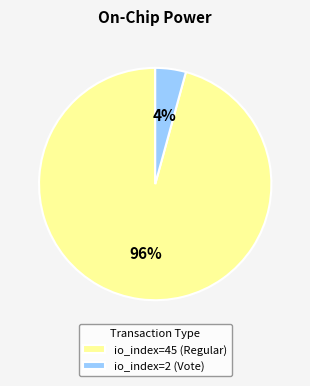

Which slice represents more than half of the pie?

io_index=45 (Regular)